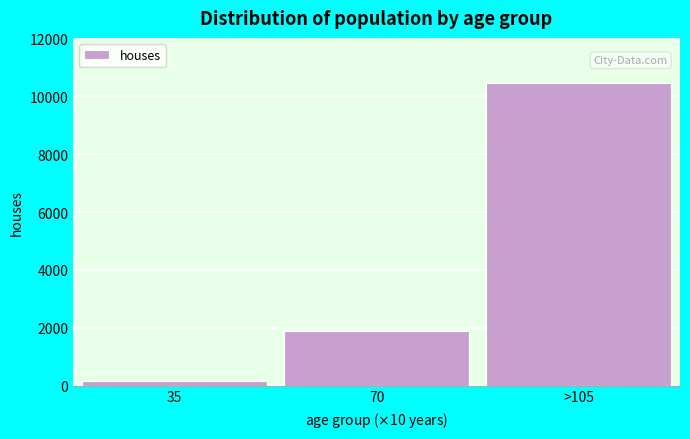

Reading right to left, transcribe all the data shown in this chart.

10453	1899	155